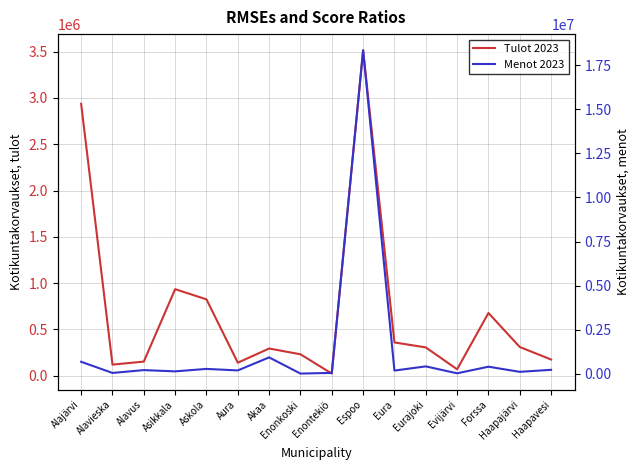

What is the maximum value for Tulot 2023?

3515016.4